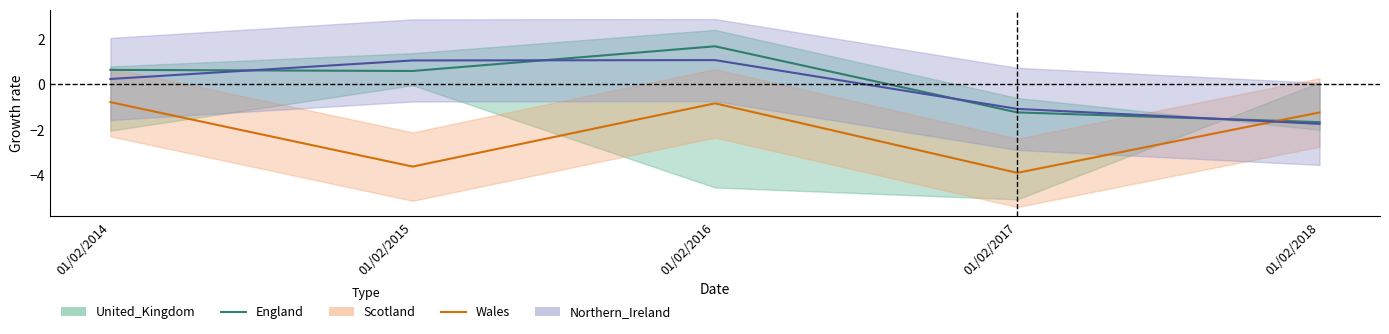

What is the difference between the England values at 01/02/2017 and 01/02/2018?

0.4